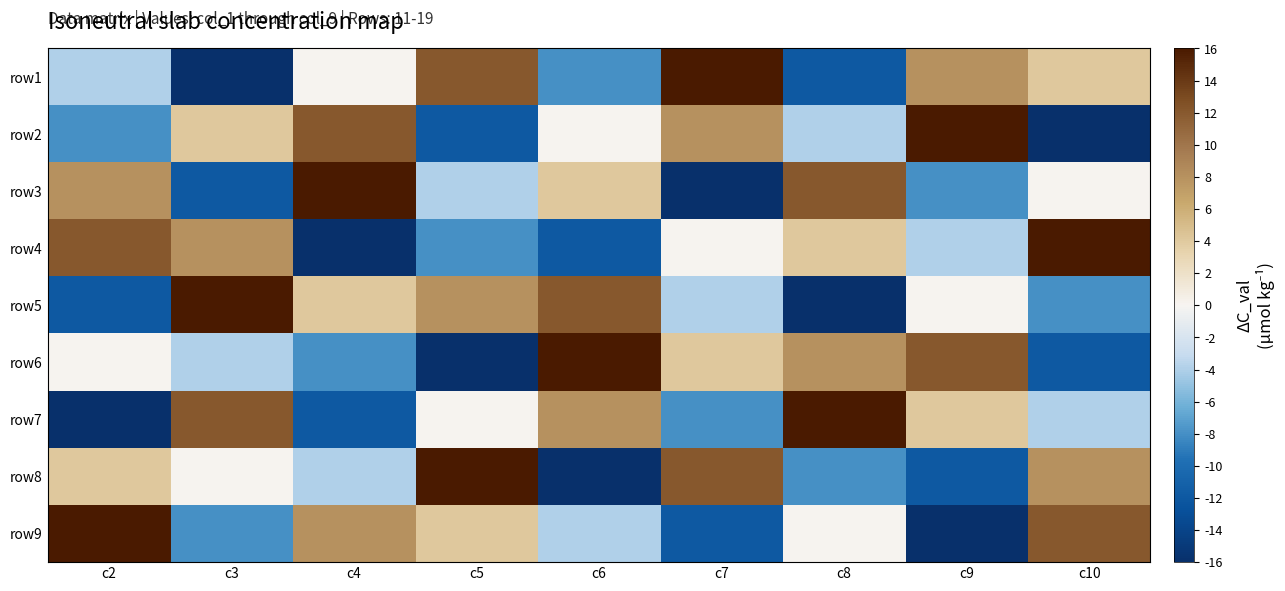

How many categories are shown in the chart?

9